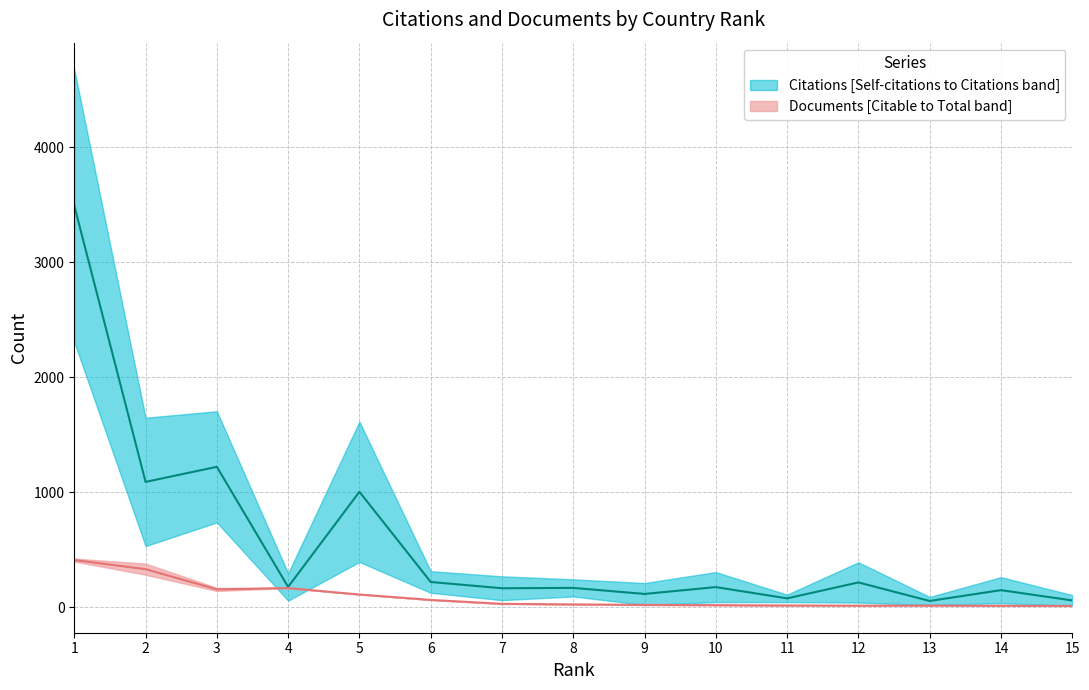

Rank the categories by Citations value from highest to lowest.

1, 3, 2, 5, 6, 12, 4, 10, 8, 7, 14, 9, 11, 15, 13